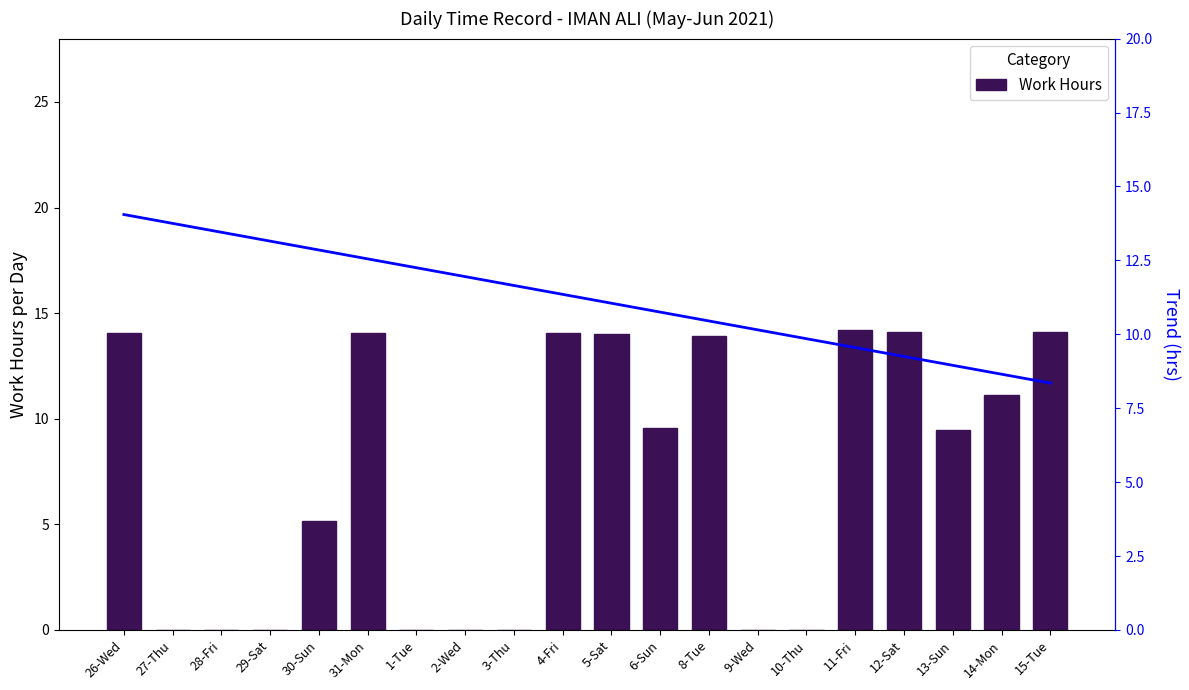

The Trend series shows 17.6 at 31-Mon. True or false?

False